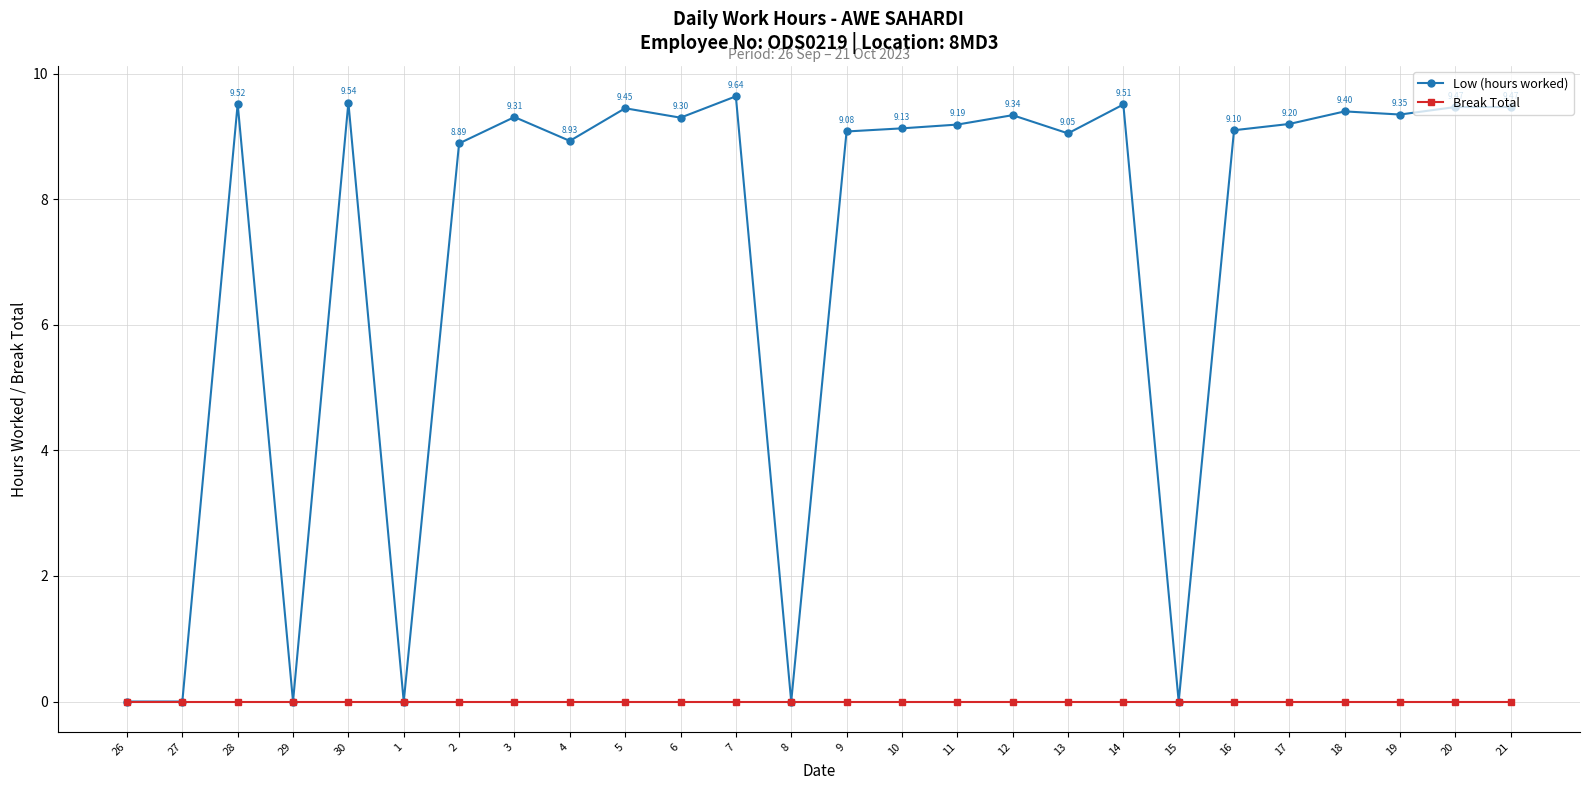

Between 1 and 18, which series saw the biggest shift?

Low (hours worked)